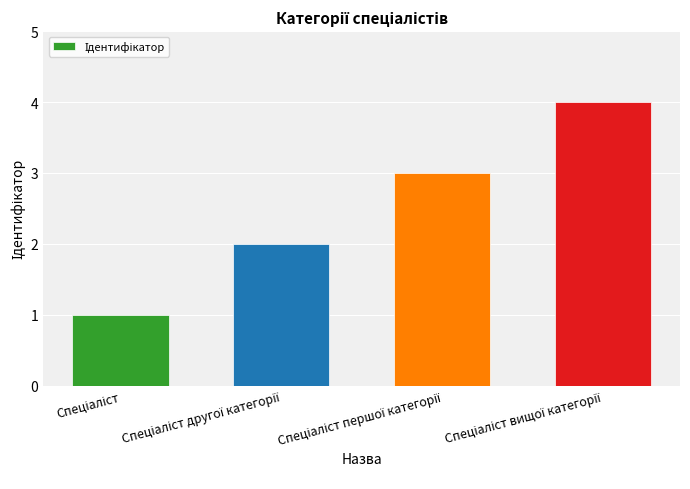

What is the difference between the maximum and minimum values?

3